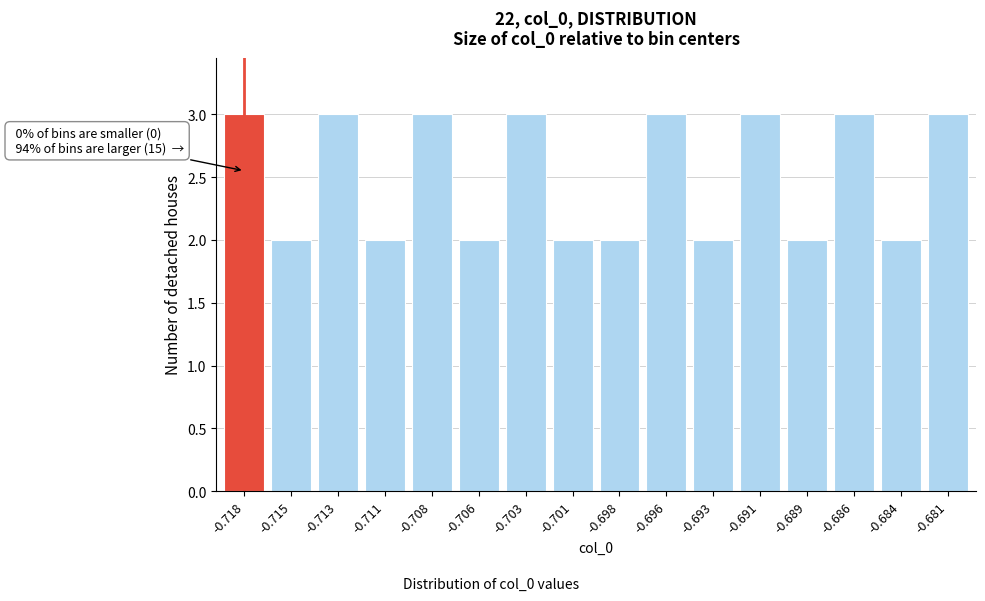

Reading left to right, extract all data points from this chart.

-0.718=3	-0.715=2	-0.713=3	-0.711=2	-0.708=3	-0.706=2	-0.703=3	-0.701=2	-0.698=2	-0.696=3	-0.693=2	-0.691=3	-0.689=2	-0.686=3	-0.684=2	-0.681=3